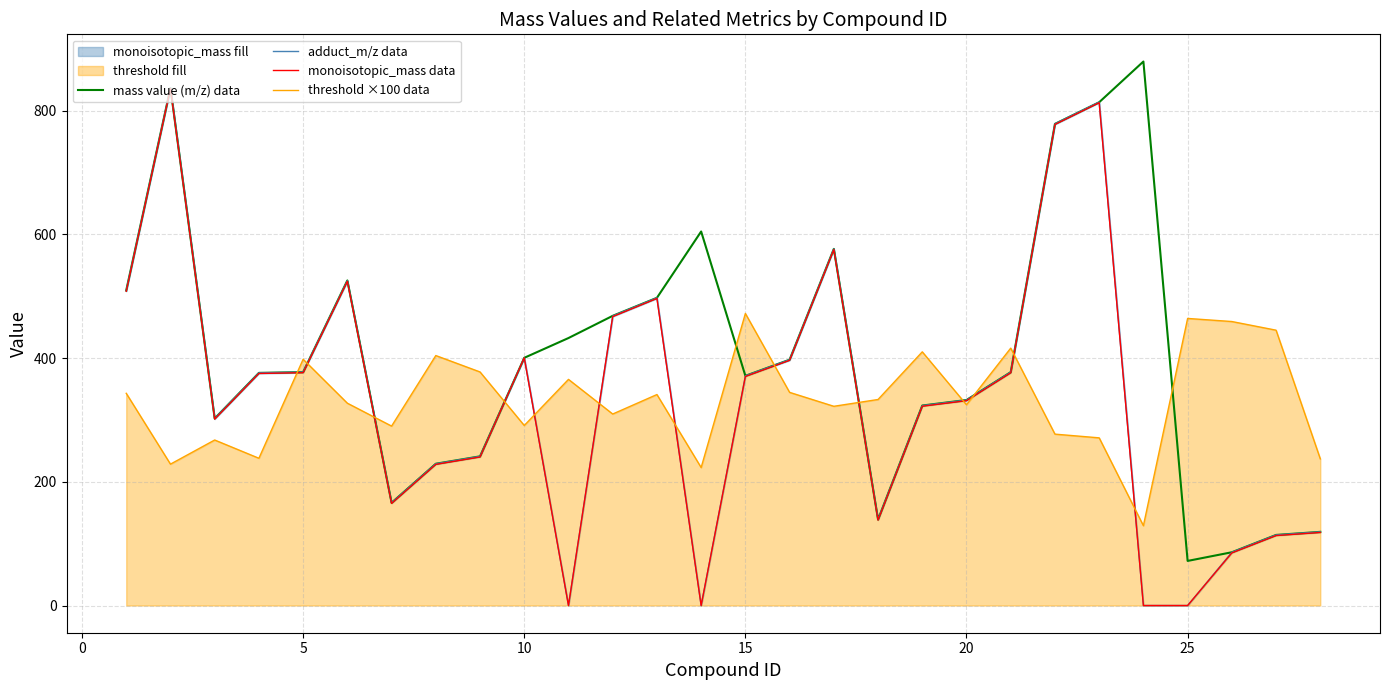

What is the maximum value shown in the chart?

879.2